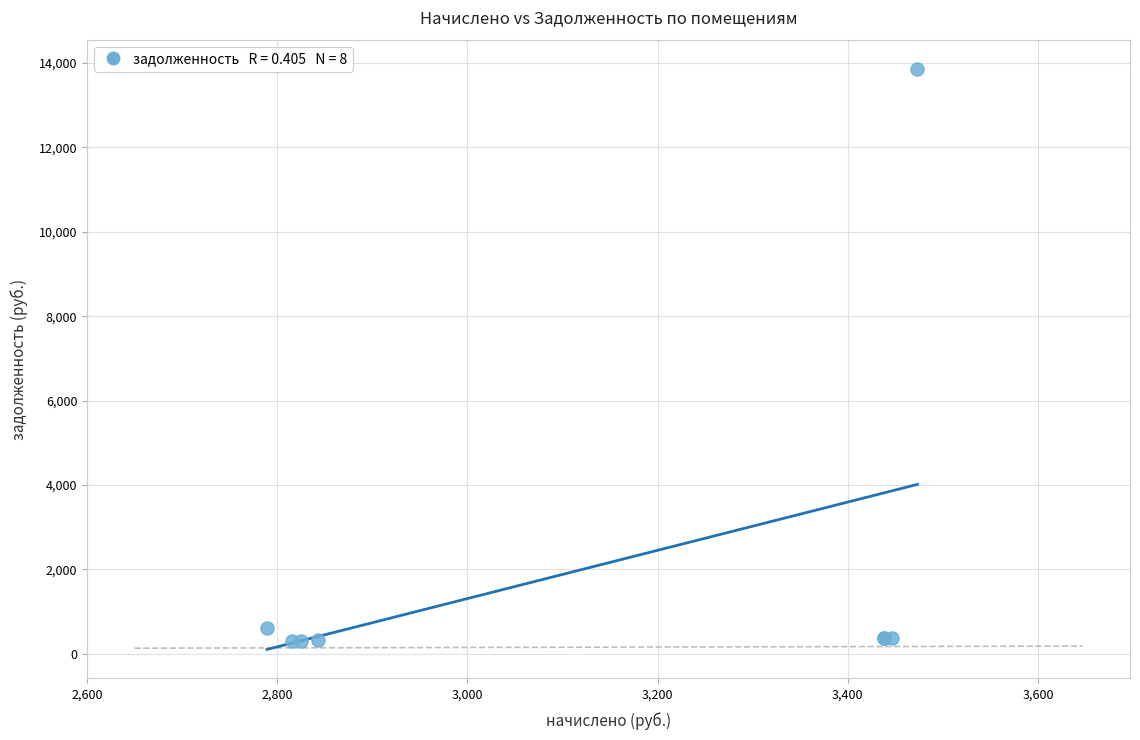

What Y value in the scatter plot is closest to 7088?

619.8